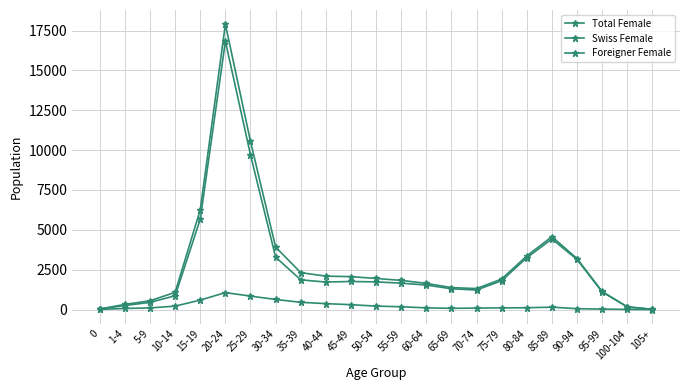

Which label corresponds to the smallest value in the chart?

105+